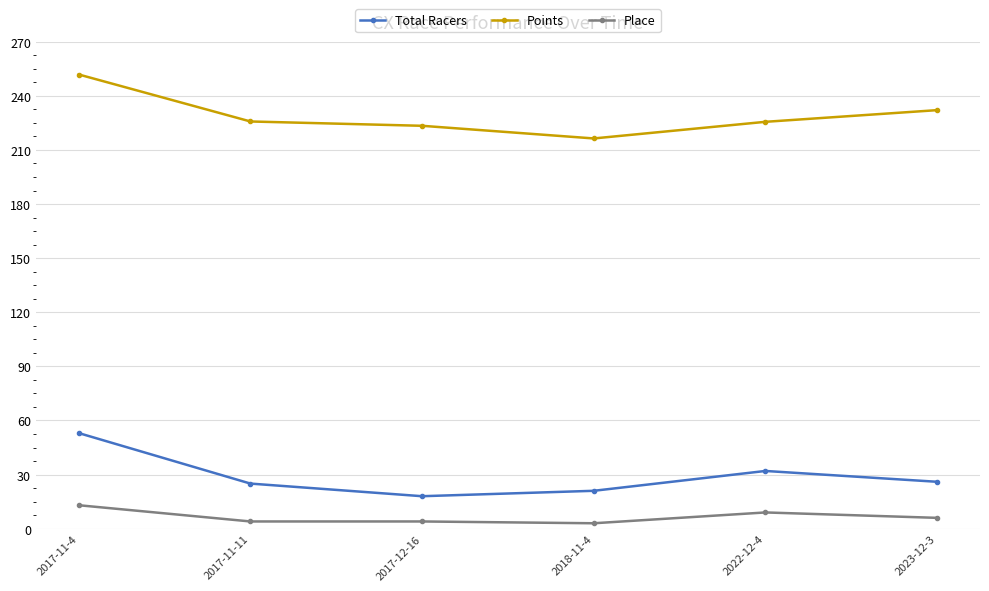

True or false: Total Racers and Points intersect in this chart.

False